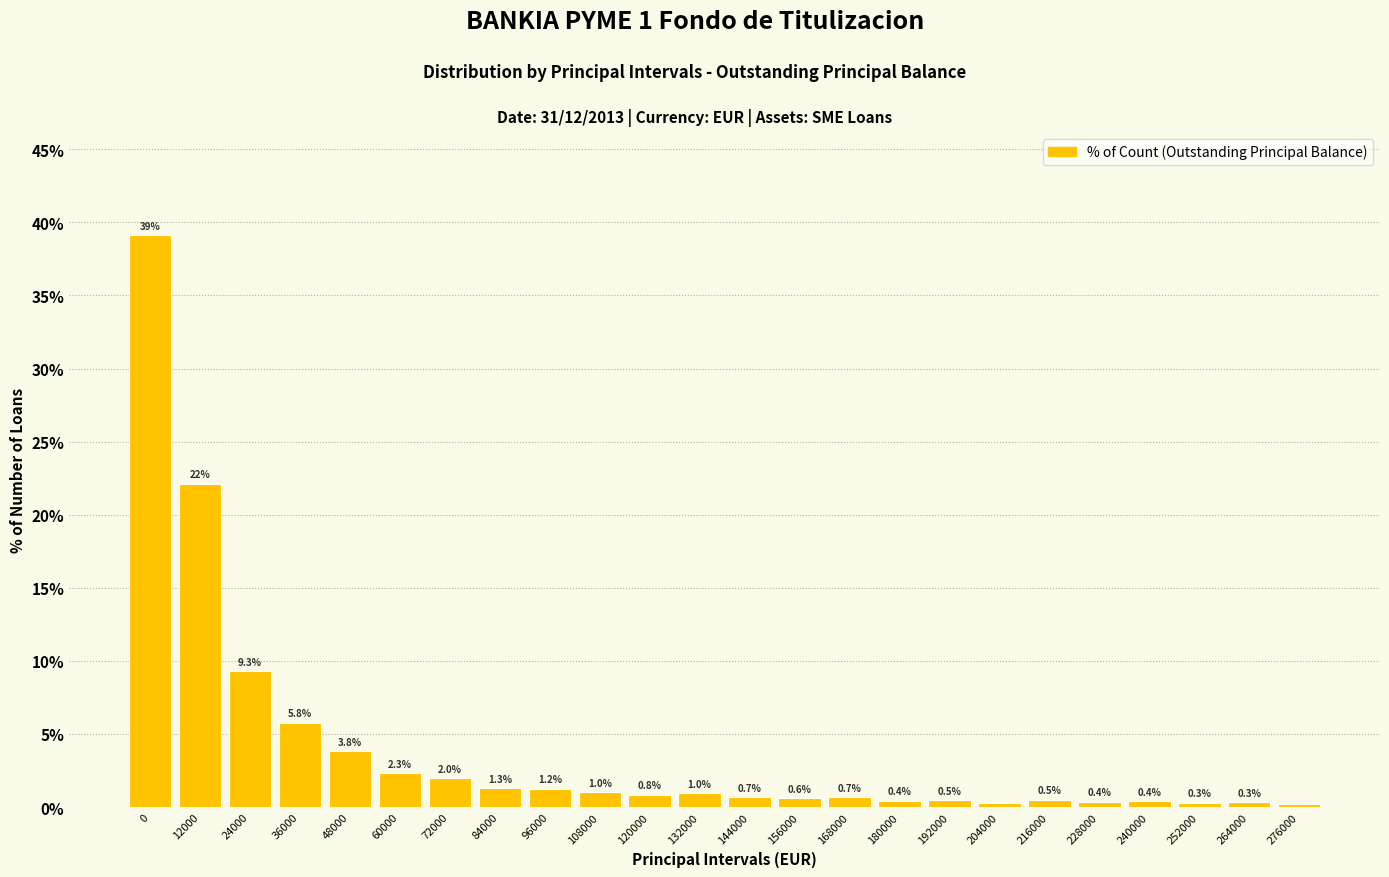

What is the difference between the values at 168000 and 252000?

0.4